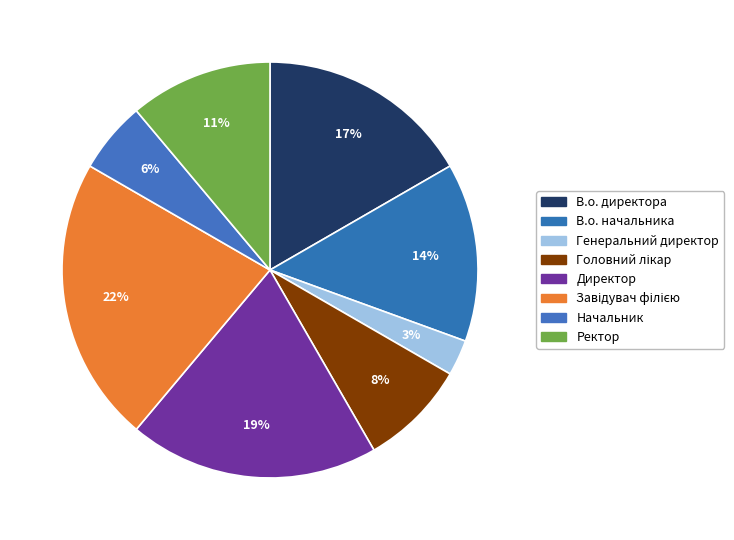

True or false: Генеральний директор accounts for 3% of the total.

True